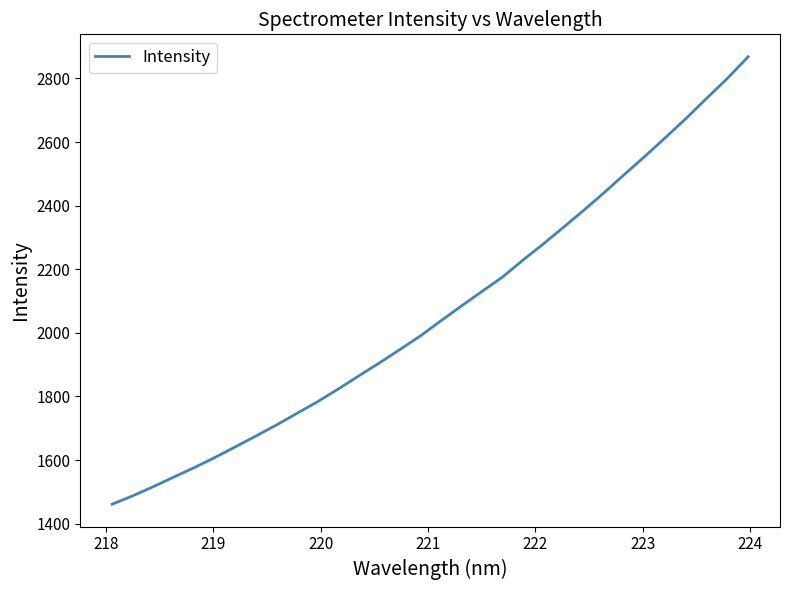

What is the minimum value shown in the chart?

1461.3